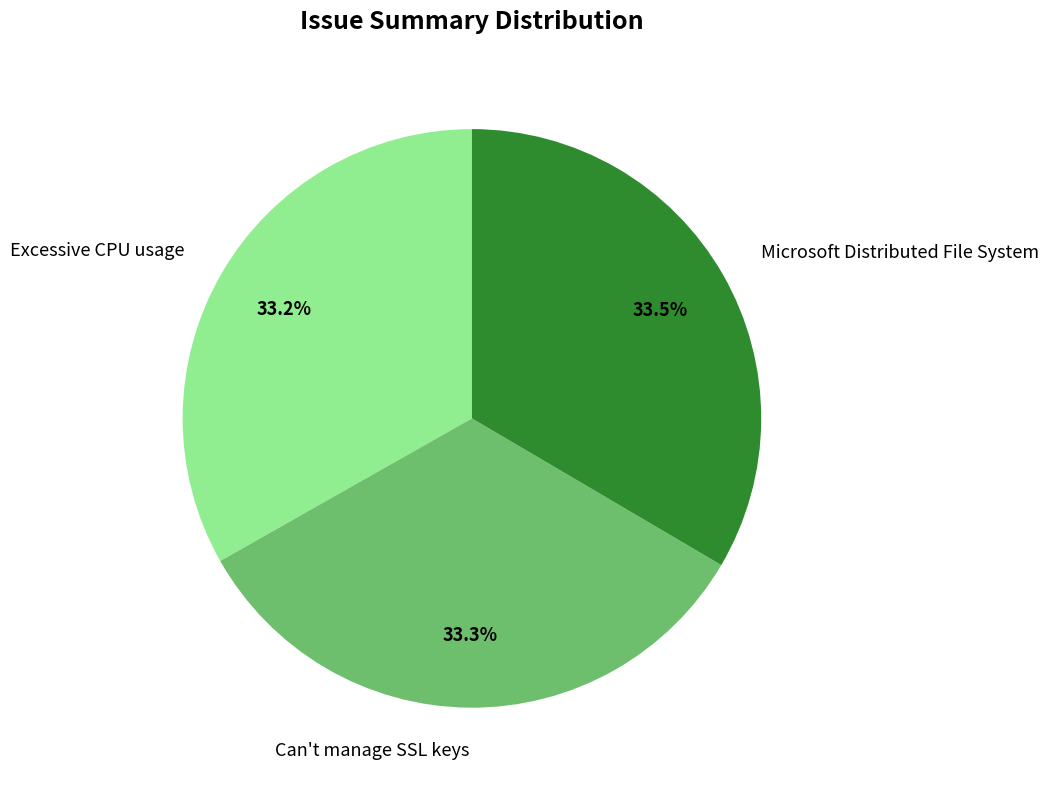

Approximately how many times larger is the value at Excessive CPU usage compared to Can't manage SSL keys?

1.0